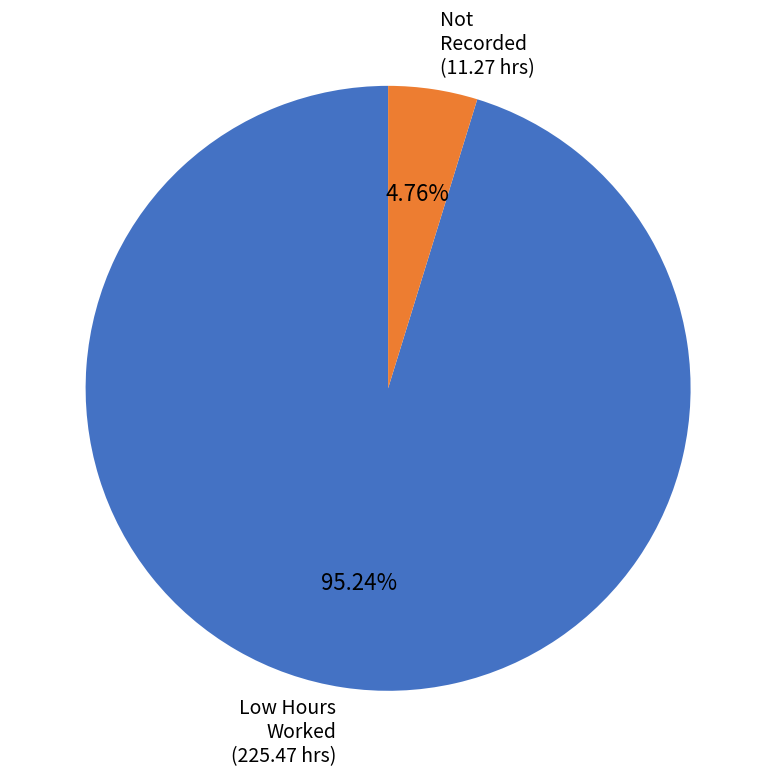

Combined, do Low Hours Worked and Not Recorded account for over 50%?

Yes